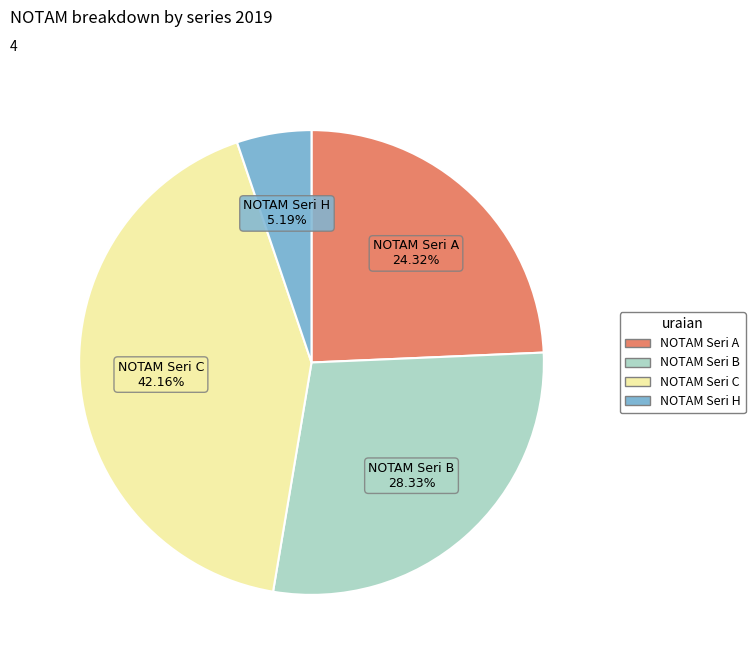

Is there any slice that represents more than half of the pie?

No